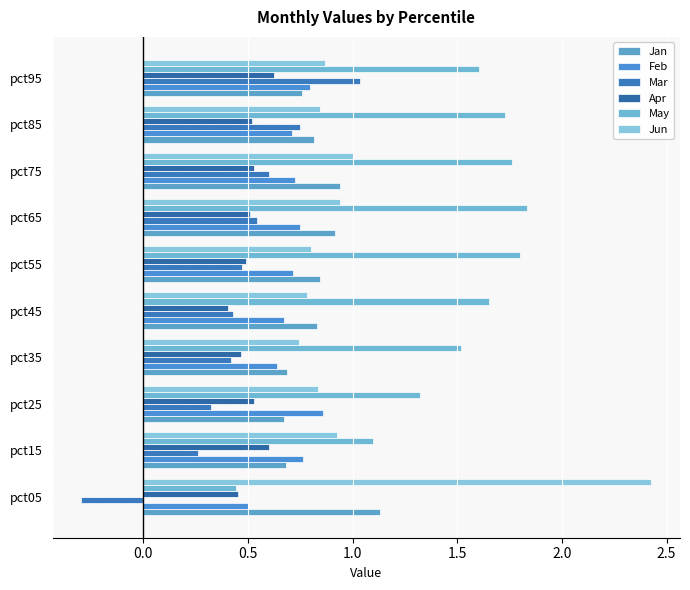

Which series has the widest spread of values?

Jun